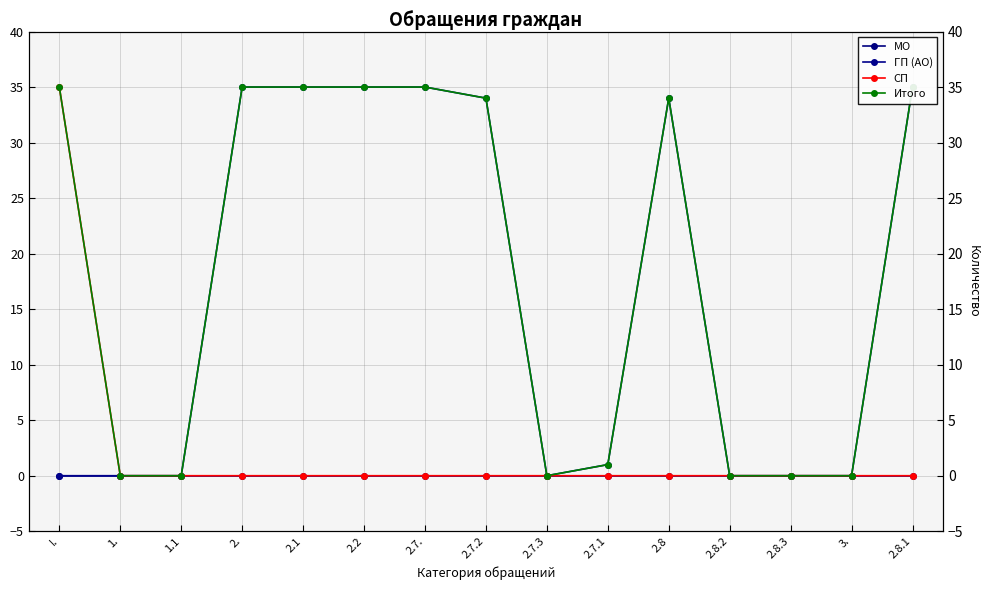

What is the sum of all Итого values?

279